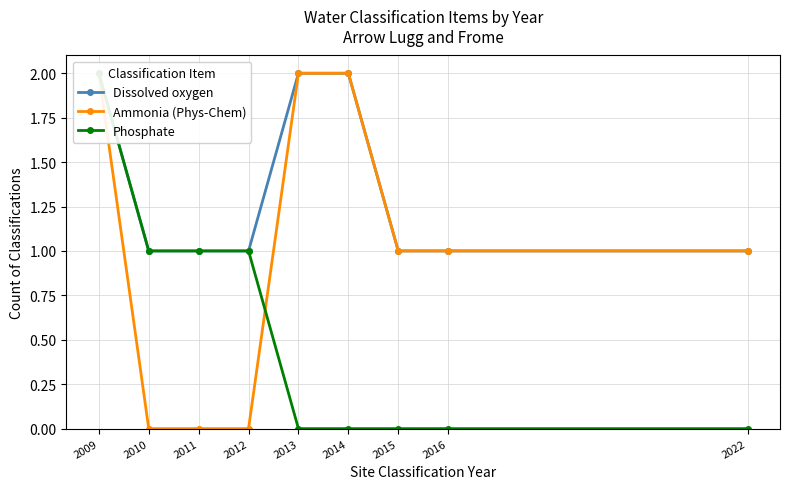

List the labels in order of Ammonia (Phys-Chem) value, largest first.

2009, 2013, 2014, 2015, 2016, 2022, 2010, 2011, 2012